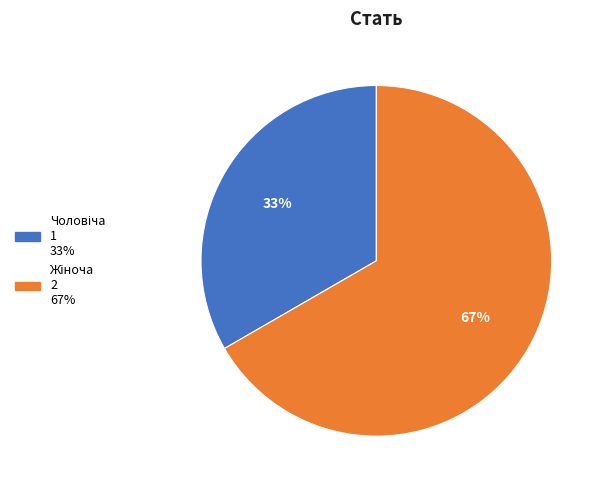

To the nearest percent, what is the average slice percentage?

50%